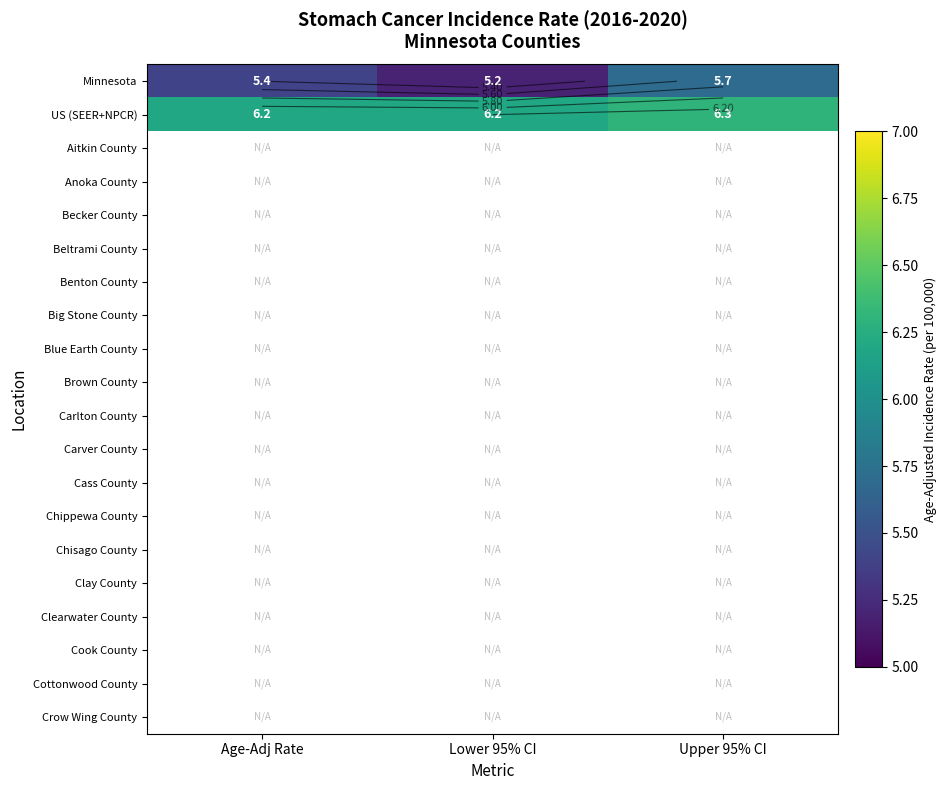

What is the difference between the highest and lowest values at Upper 95% CI?

0.6